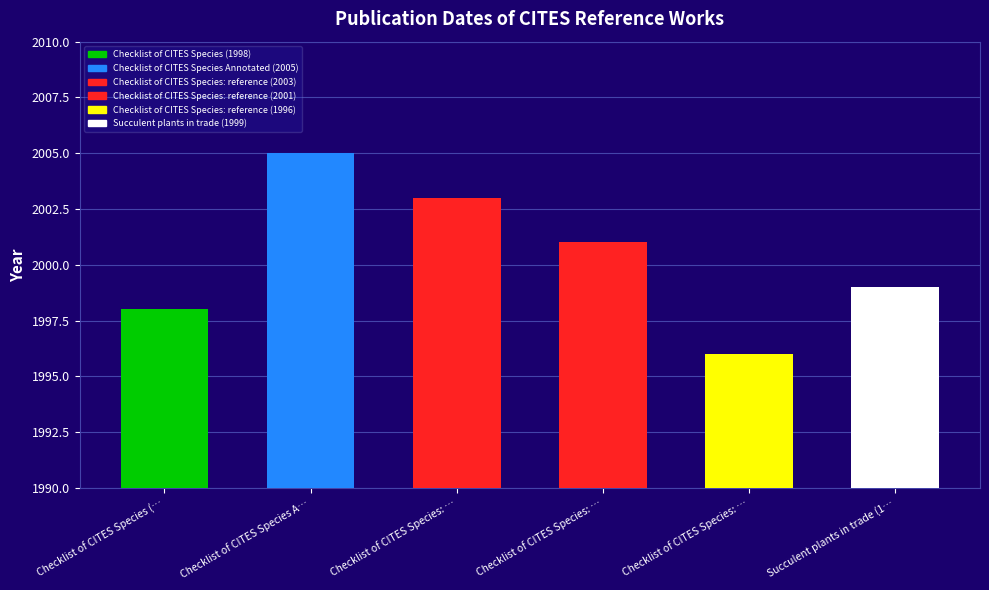

What is the average value?

2000